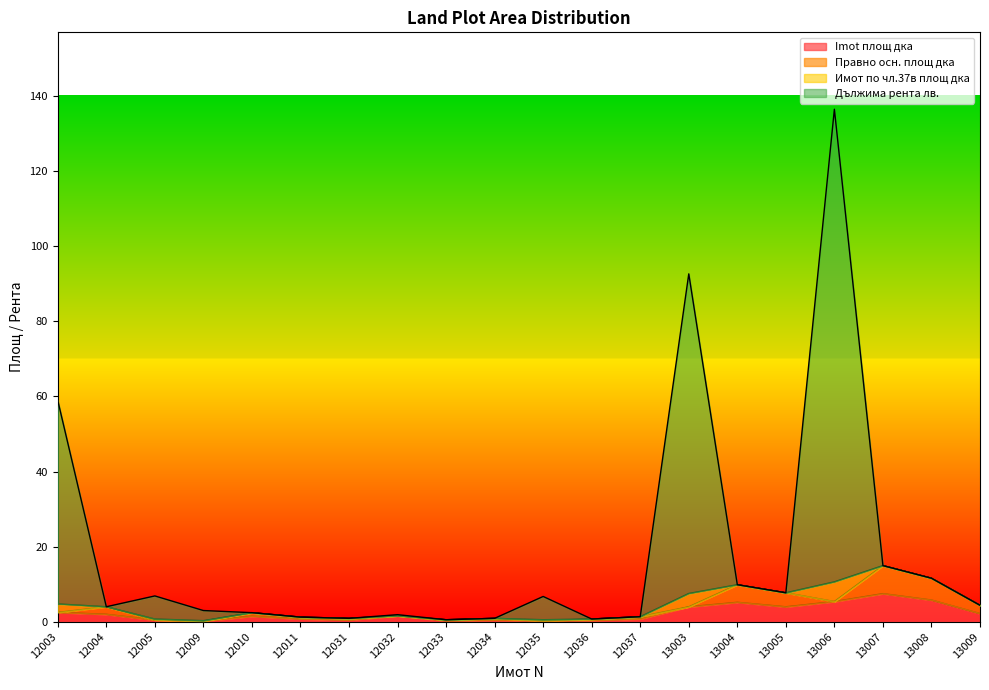

True or false: Imot площ дка and Имот по чл.37в площ дка cross at least once.

False